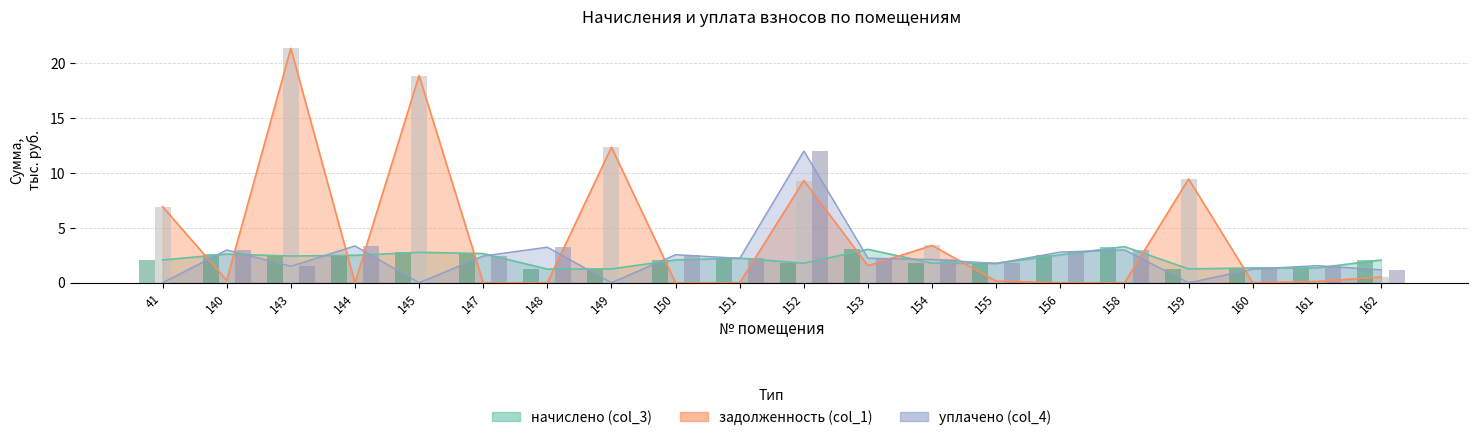

The уплачено bars series shows 2.6 at 150. True or false?

True